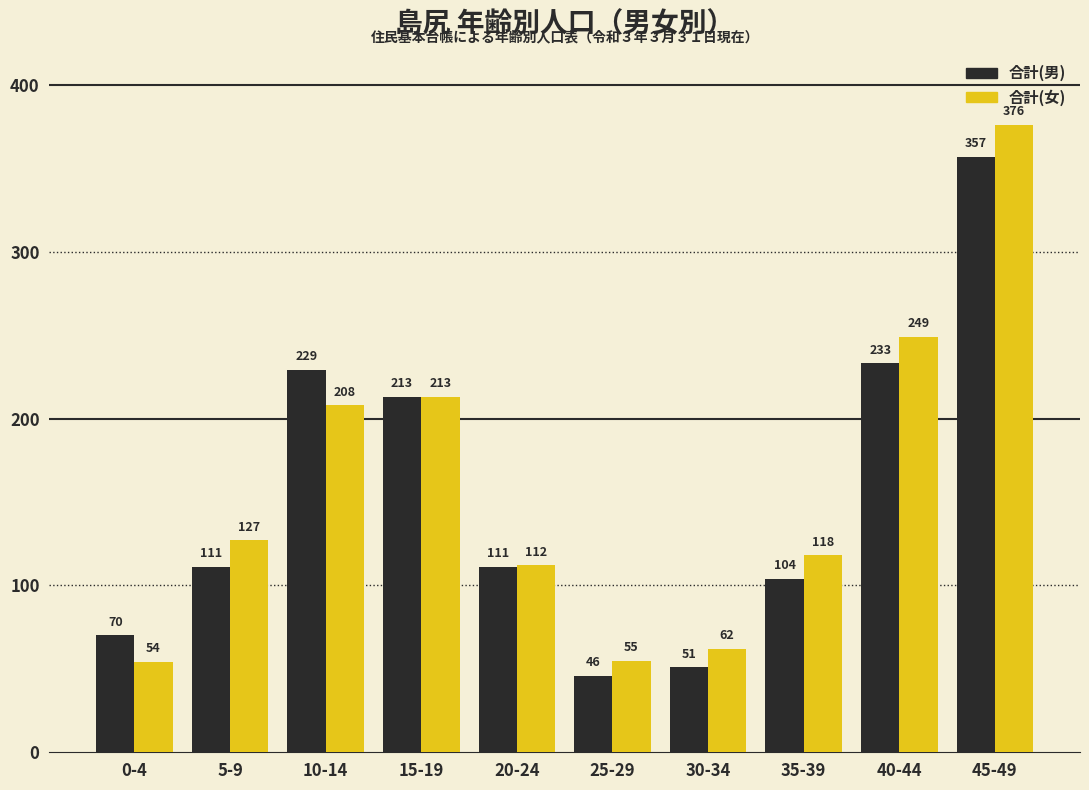

How many values in the 合計(男) series are below 111?

4